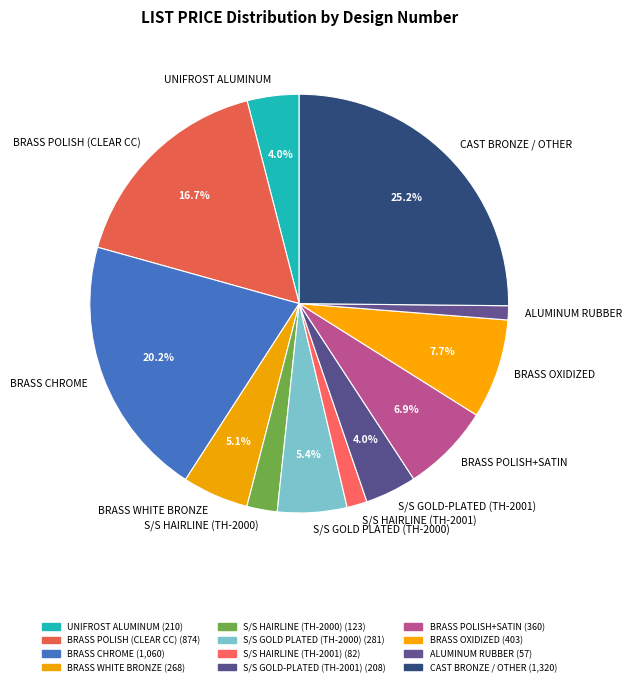

Count the number of slices in the pie.

12